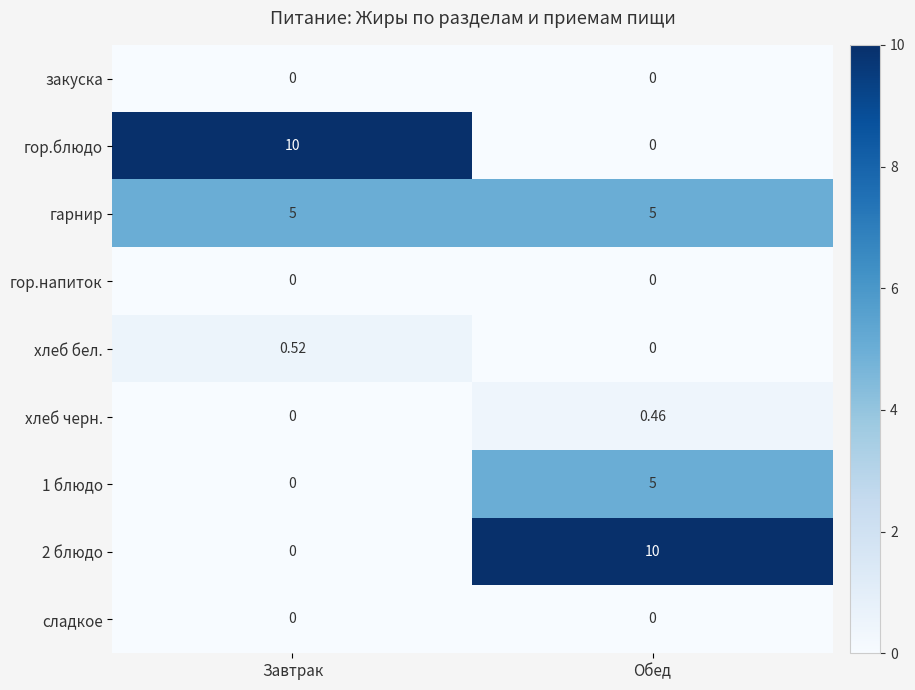

Is the value of 2 блюдо at Обед greater than the value of сладкое at Завтрак?

Yes